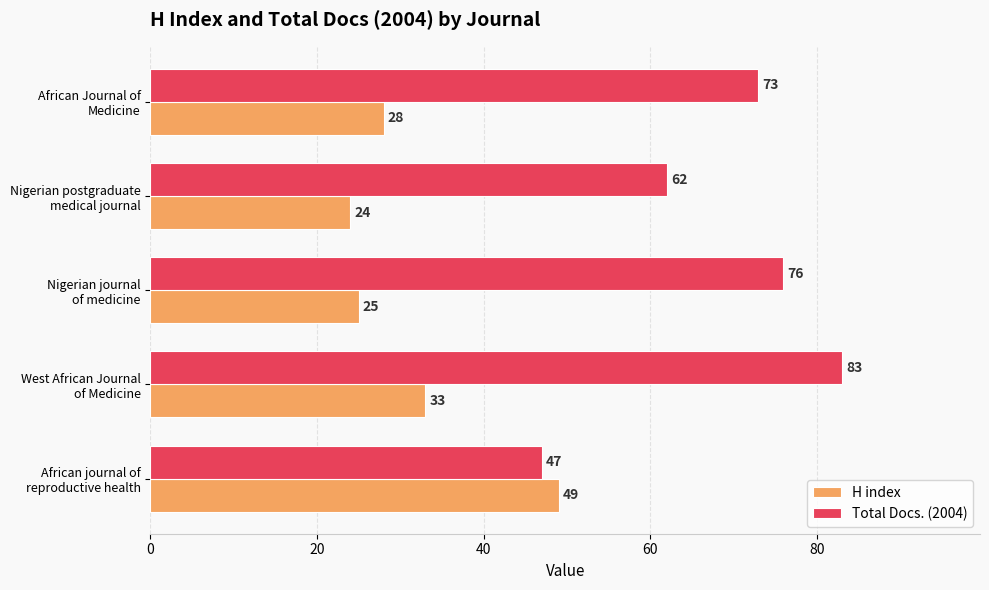

Which series has the widest spread of values?

Total Docs. (2004)